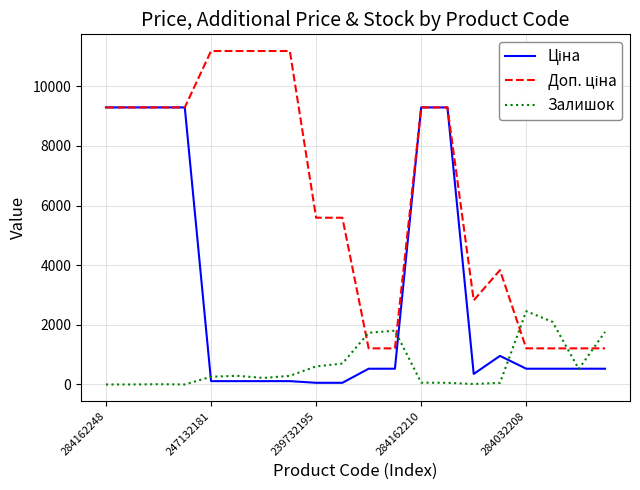

Which category has the lowest value in the Залишок series?

284162248